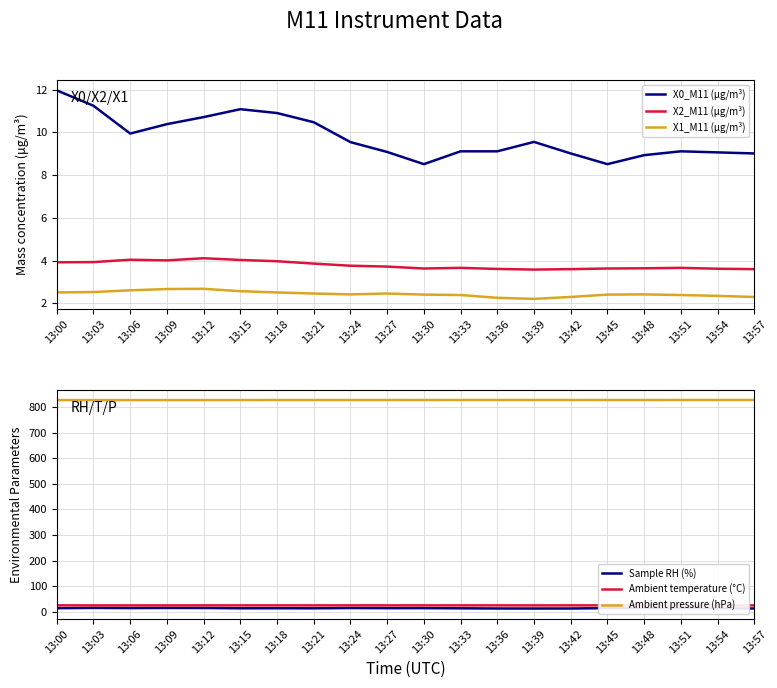

True or false: Ambient pressure (hPa) and X1_M11 (μg/m³) cross at least once.

False